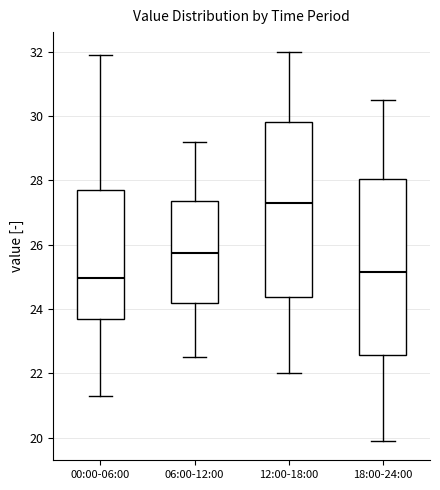

Reading left to right, transcribe this box plot: for each box, give where its median line is, the range the box spans, and where its two whiskers end, as read against the y-axis. The values are not printed on the chart, so give them approximately, as read against the axis.

00:00-06:00: median 25.0, box 23.6 to 27.6, whiskers 21.4 to 32.0
06:00-12:00: median 25.8, box 24.2 to 27.4, whiskers 22.6 to 29.2
12:00-18:00: median 27.4, box 24.4 to 29.8, whiskers 22.0 to 32.0
18:00-24:00: median 25.2, box 22.6 to 28.0, whiskers 20.0 to 30.6